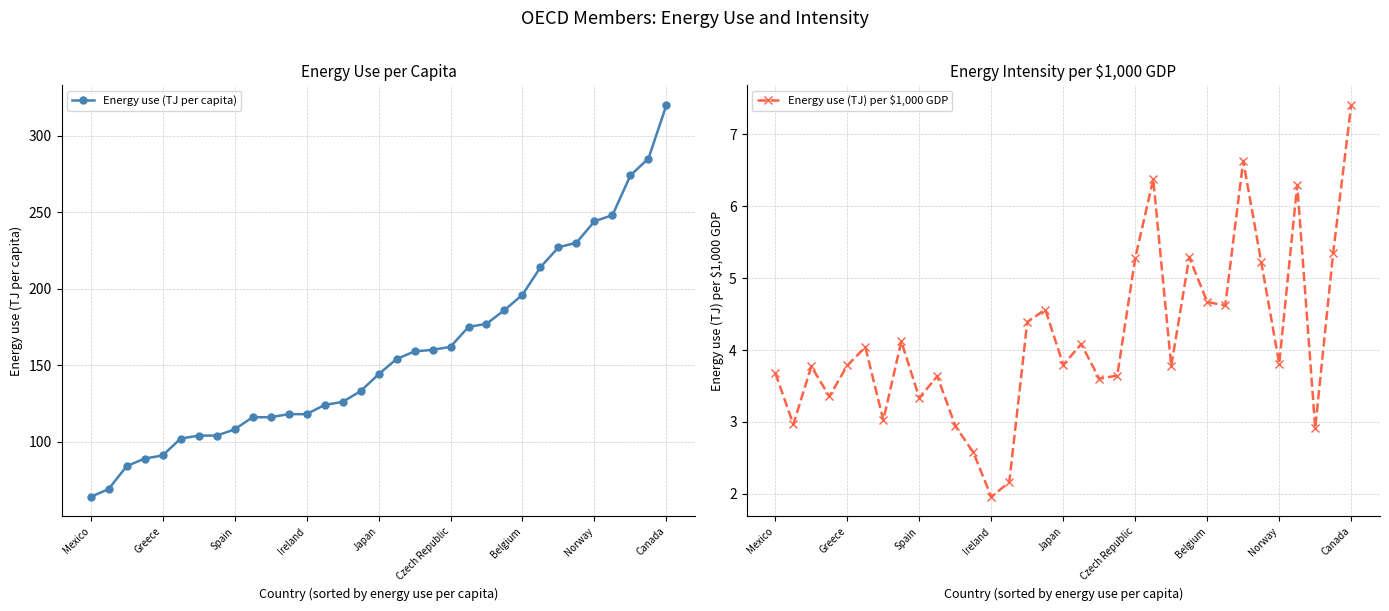

Reading right to left, transcribe all the data shown in this chart.

Energy use (TJ per capita): 320.0	285.0	274.0	248.0	244.0	230.0	227.0	214.0	196.0	186.0	177.0	175.0	162.0	160.0	159.0	154.0	144.0	133.0	126.0	124.0	118.0	118.0	116.0	116.0	108.0	104.0	104.0	102.0	91.0	89.0	84.0	69.0	64.0
Energy use (TJ) per $1,000 GDP: 7.4	5.4	2.9	6.3	3.8	5.2	6.6	4.6	4.7	5.3	3.8	6.4	5.3	3.6	3.6	4.1	3.8	4.6	4.4	2.2	2.0	2.6	2.9	3.6	3.3	4.1	3.0	4.0	3.8	3.4	3.8	3.0	3.7